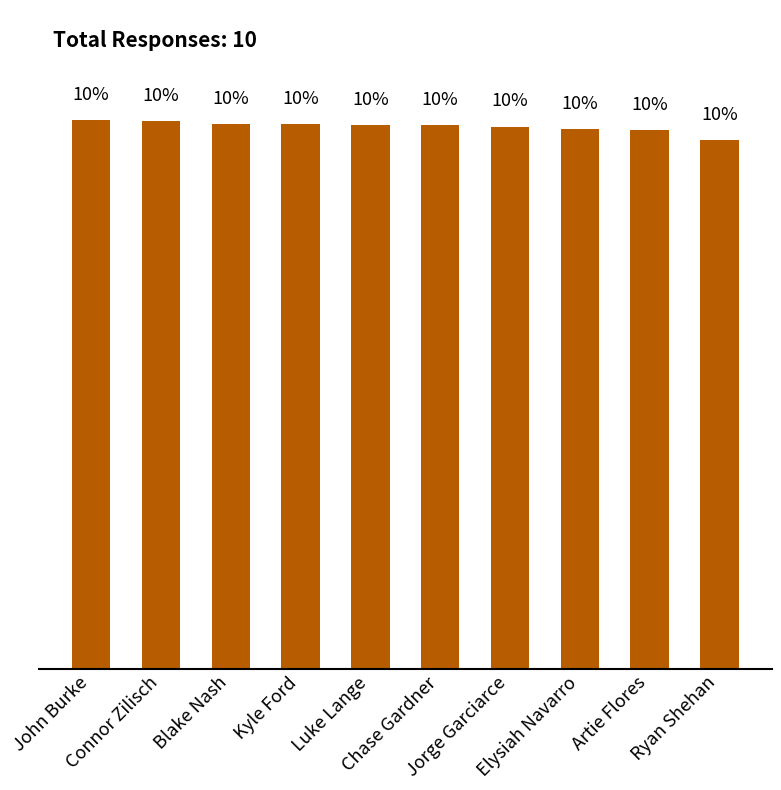

List the labels in order of value, largest first.

John Burke, Connor Zilisch, Blake Nash, Kyle Ford, Luke Lange, Chase Gardner, Jorge Garciarce, Elysiah Navarro, Artie Flores, Ryan Shehan